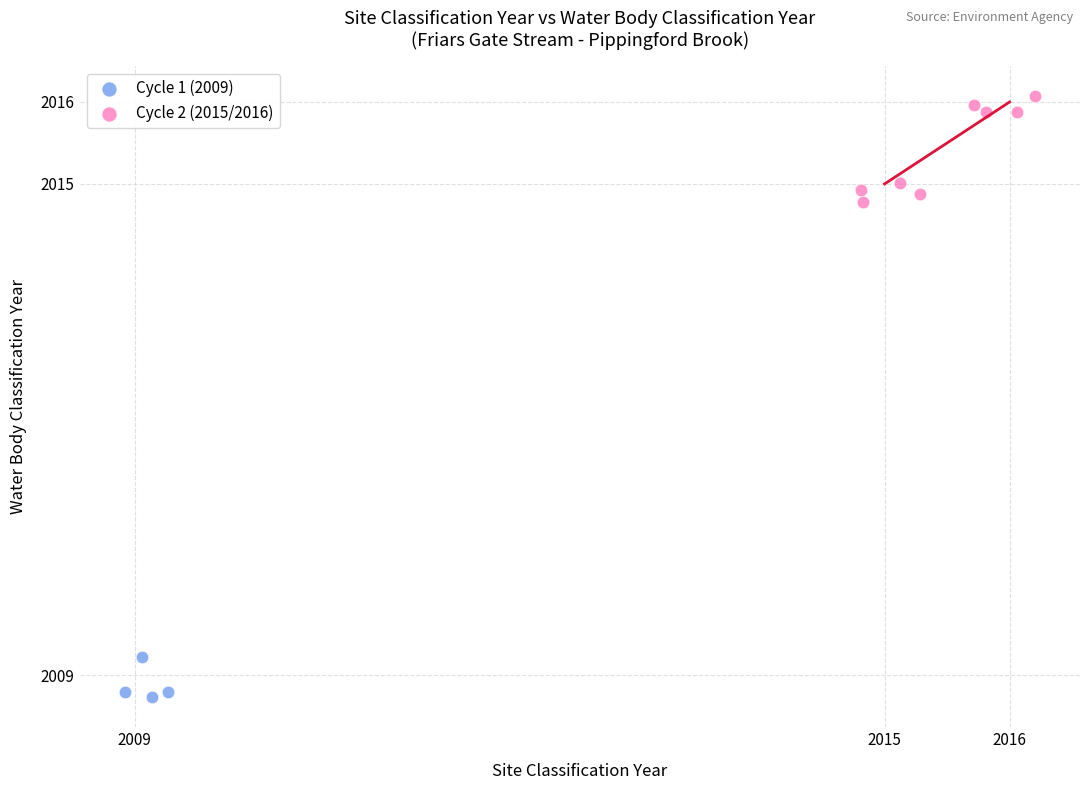

Which series reaches the minimum Y coordinate?

Cycle 1 (2009)